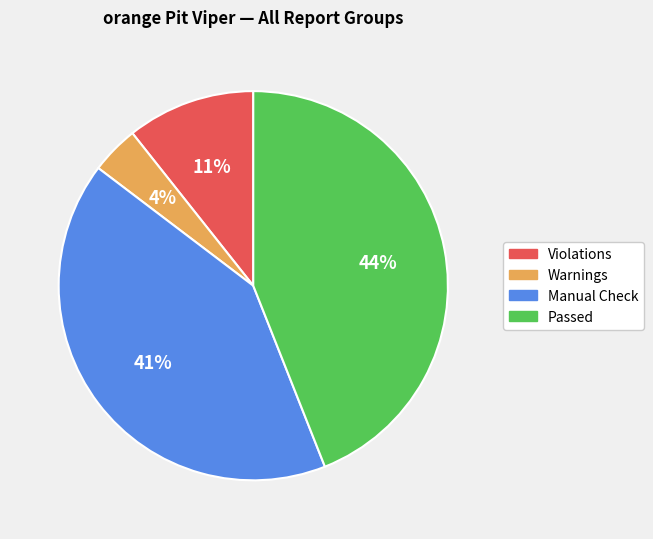

Rank the categories by value from lowest to highest.

Warnings, Violations, Manual Check, Passed